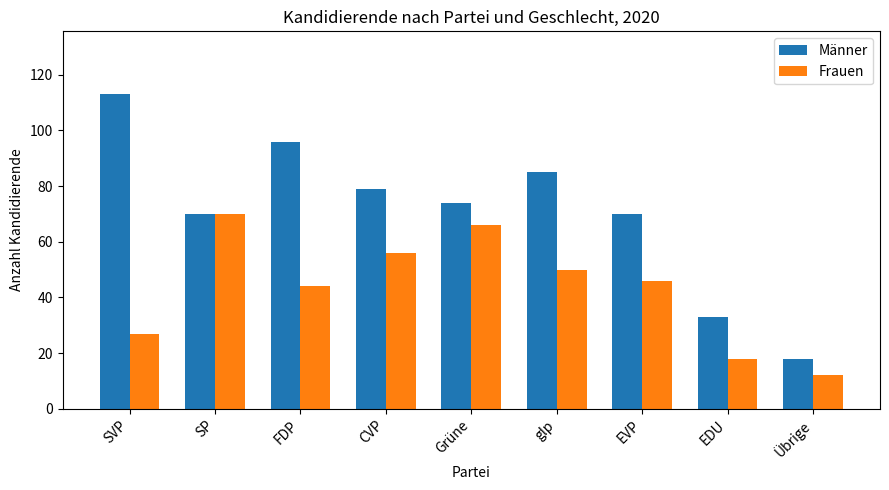

Reading left to right, what are all the values shown in this chart?

Männer: SVP=113	SP=70	FDP=96	CVP=79	Grüne=74	glp=85	EVP=70	EDU=33	Übrige=18
Frauen: SVP=27	SP=70	FDP=44	CVP=56	Grüne=66	glp=50	EVP=46	EDU=18	Übrige=12